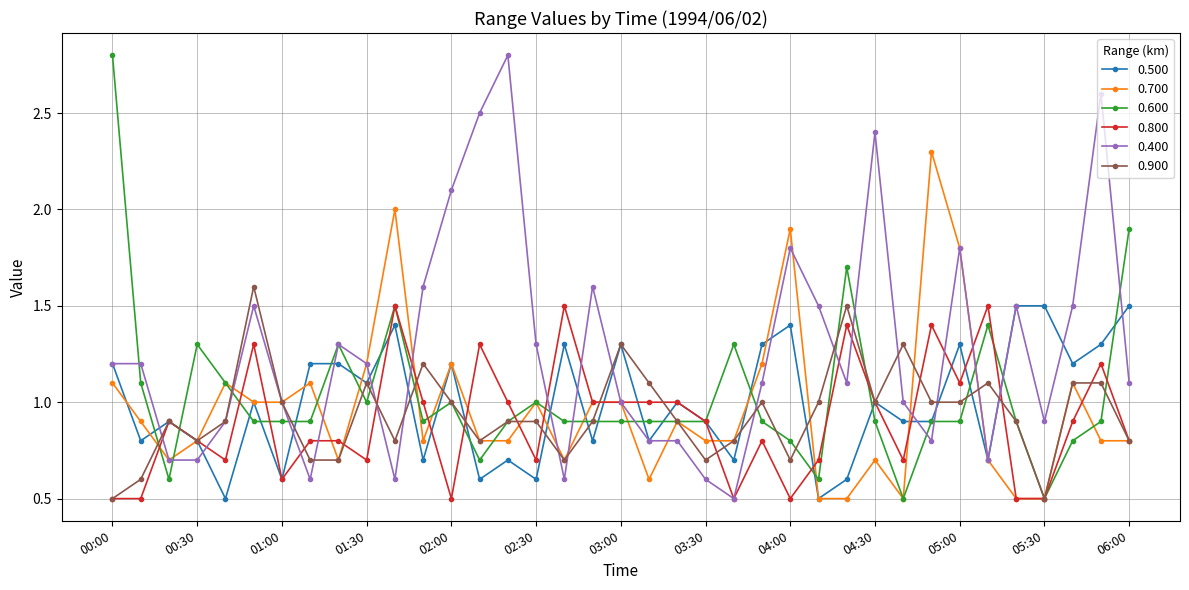

What is the greatest value displayed?

2.8